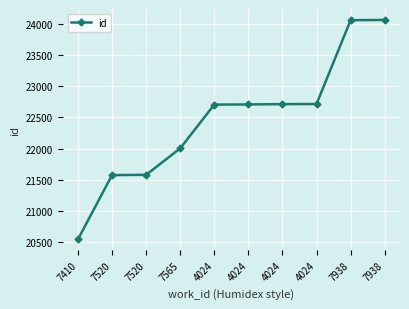

Which label corresponds to the smallest value in the chart?

7410